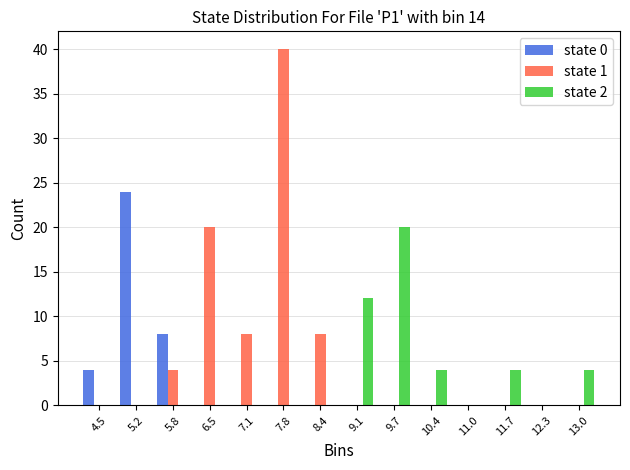

Reading left to right, list every range on the x-axis with the height of the bar of each series over it. Neither the bar edges nor the heights are printed on the chart, so give them approximately, as read against the axes.

4.2 to 4.8: state 0=4	state 1=0	state 2=0
4.8 to 5.5: state 0=24	state 1=0	state 2=0
5.5 to 6.1: state 0=8	state 1=4	state 2=0
6.1 to 6.8: state 0=0	state 1=20	state 2=0
6.8 to 7.4: state 0=0	state 1=8	state 2=0
7.4 to 8.1: state 0=0	state 1=40	state 2=0
8.1 to 8.8: state 0=0	state 1=8	state 2=0
8.8 to 9.4: state 0=0	state 1=0	state 2=12
9.4 to 10.1: state 0=0	state 1=0	state 2=20
10.1 to 10.7: state 0=0	state 1=0	state 2=4
10.7 to 11.4: state 0=0	state 1=0	state 2=0
11.4 to 12.0: state 0=0	state 1=0	state 2=4
12.0 to 12.7: state 0=0	state 1=0	state 2=0
12.7 to 13.3: state 0=0	state 1=0	state 2=4